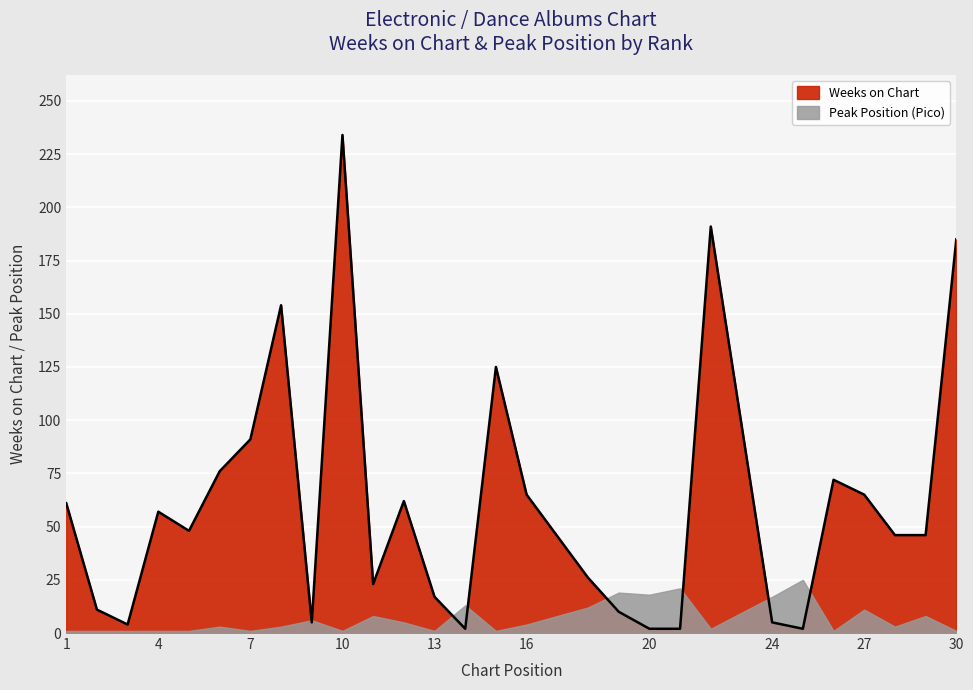

List the labels in order of value, largest first.

10, 22, 30, 8, 15, 7, 6, 26, 16, 27, 12, 1, 4, 5, 28, 29, 18, 11, 13, 2, 19, 9, 24, 3, 14, 20, 21, 25